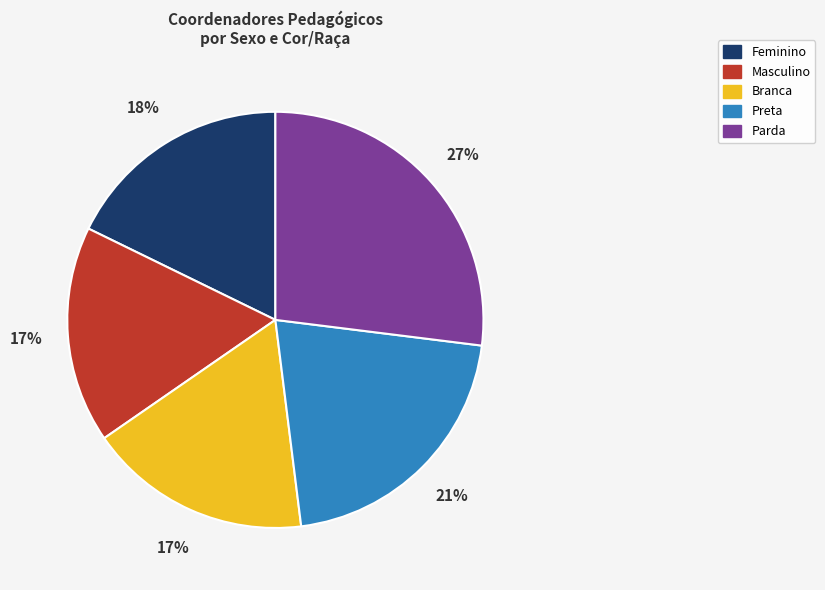

Which category has the biggest portion of the pie?

Parda